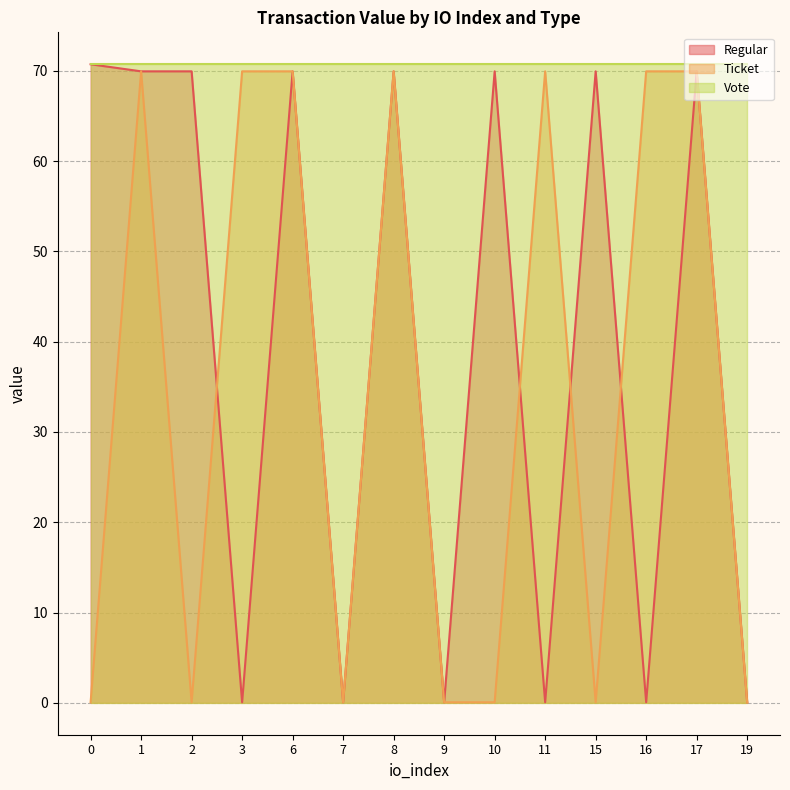

The value of Regular at 2 is 23.5. True or false?

False